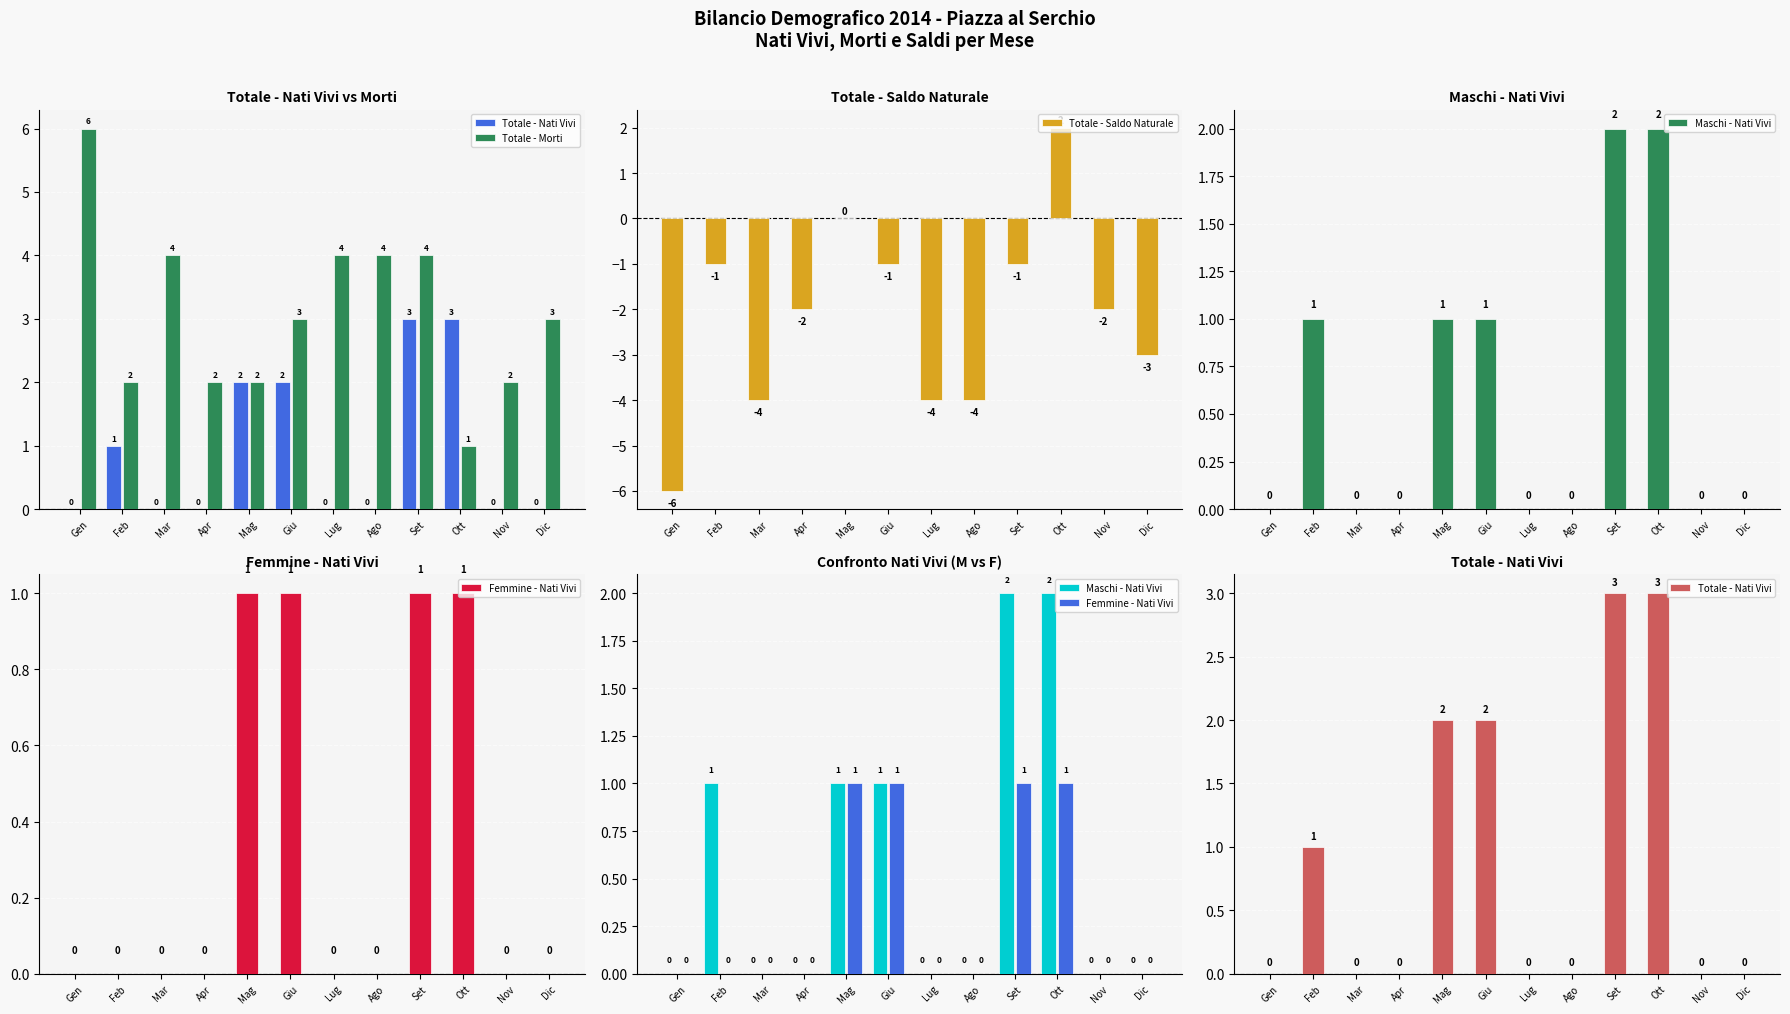

The Totale - Saldo Naturale series shows 2 at Ott. True or false?

True